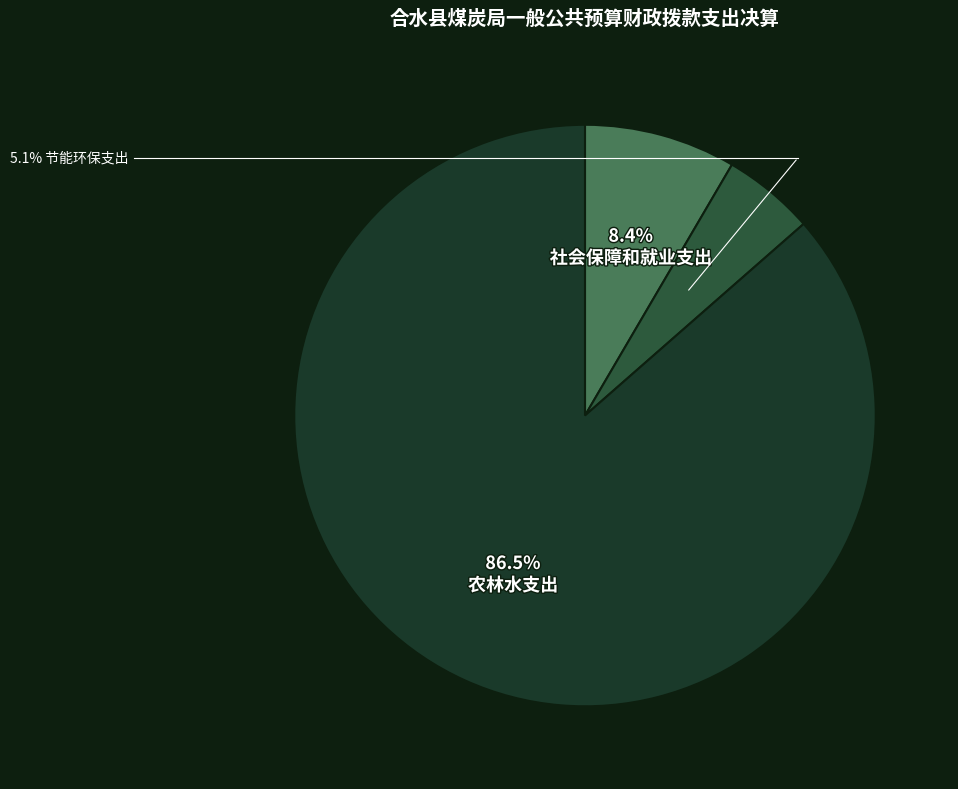

Does any single category account for the majority?

Yes